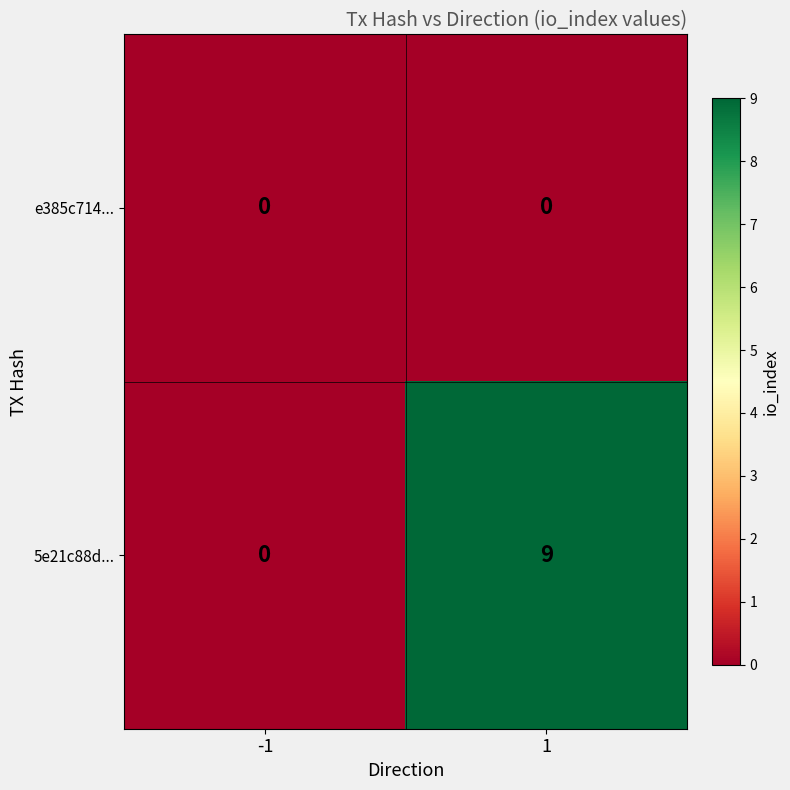

What is the total value across all series at 1?

9